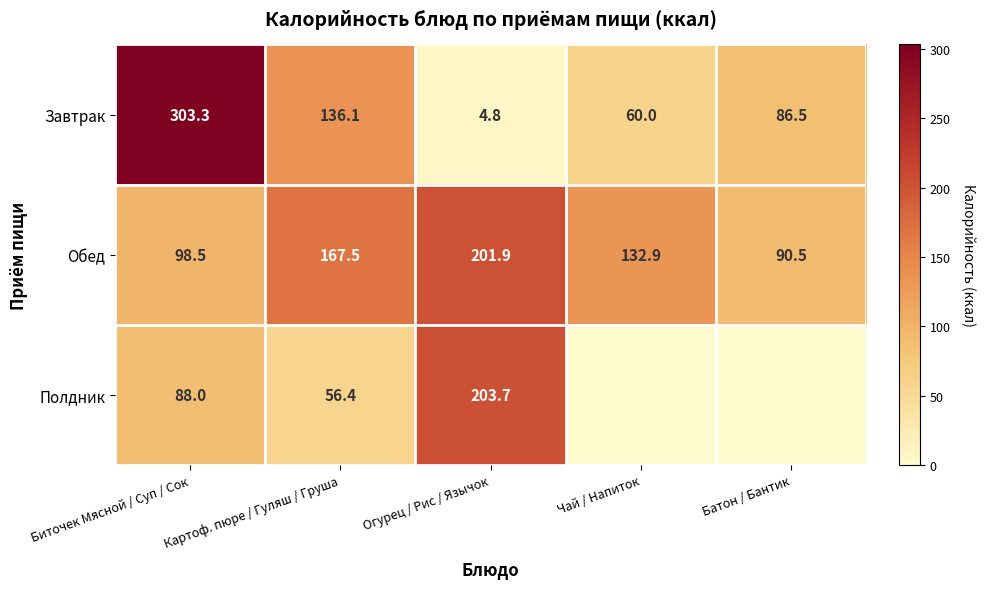

True or false: Обед has a value of 147.1 at Биточек Мясной / Суп / Сок.

False